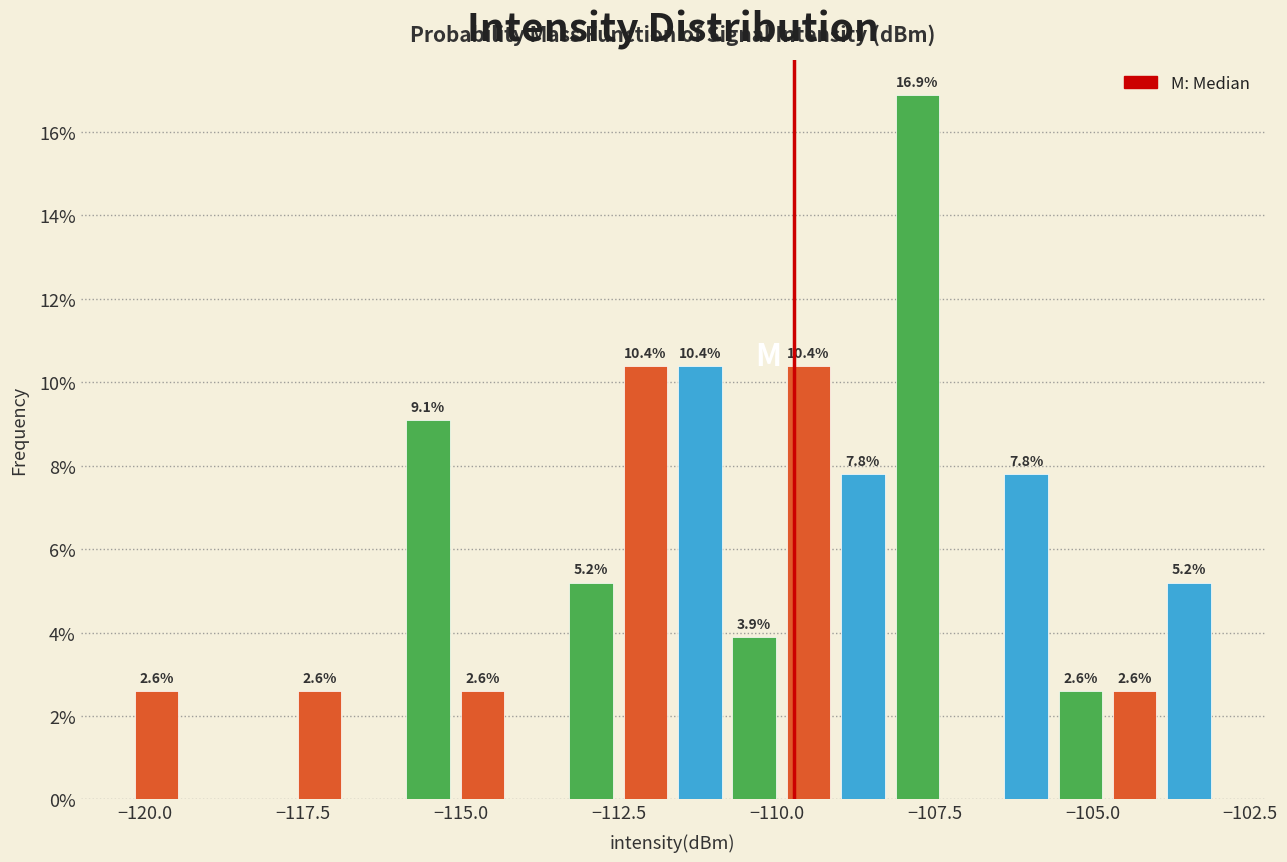

Around what value on the x-axis is the tallest bar? Give the approximate position of its centre, as read against the axis.

-108.0